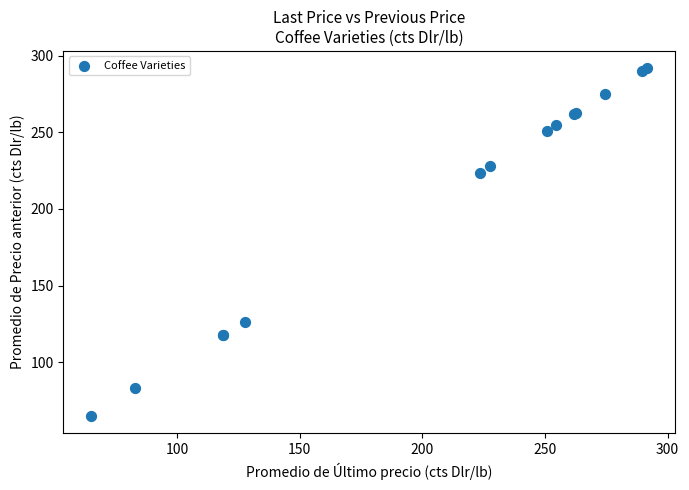

What Y value in the scatter plot is closest to 178?

223.7